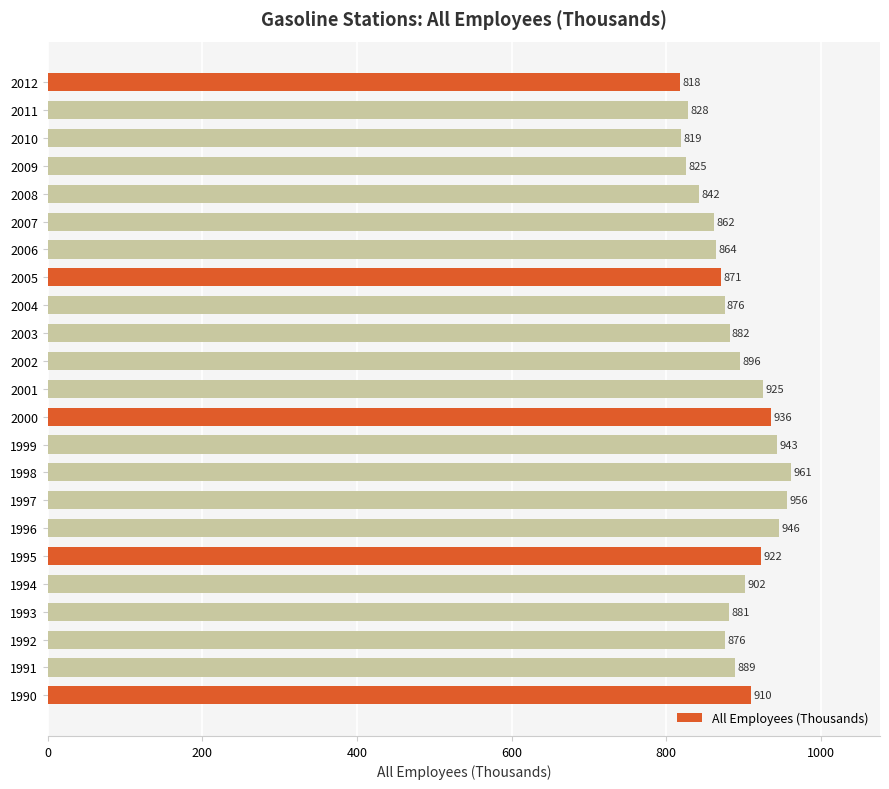

What is the minimum value shown in the chart?

817.8